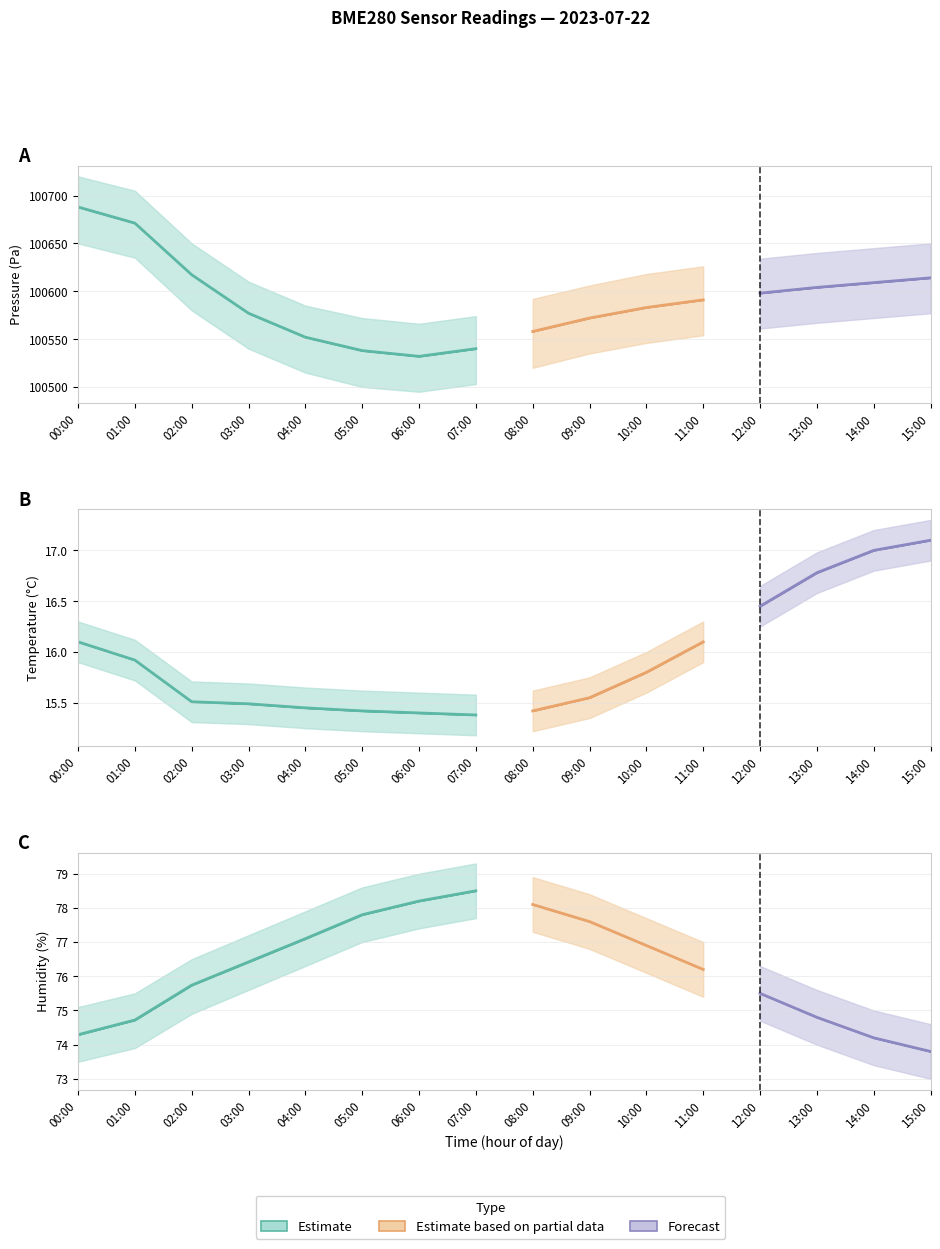

True or false: temperature and humidity intersect in this chart.

False